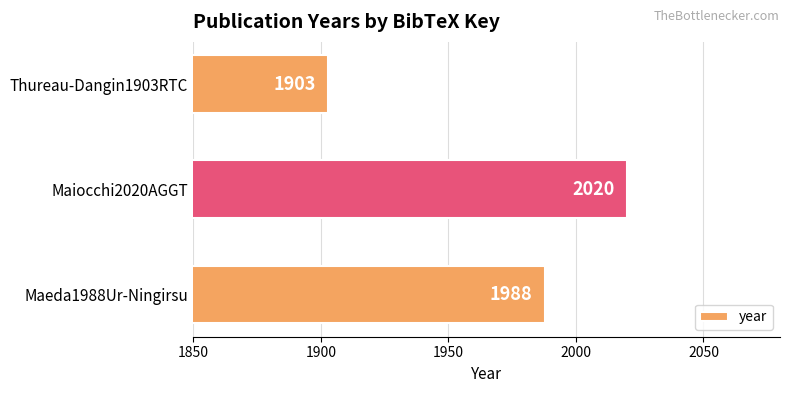

What is the difference between the maximum and minimum values?

117